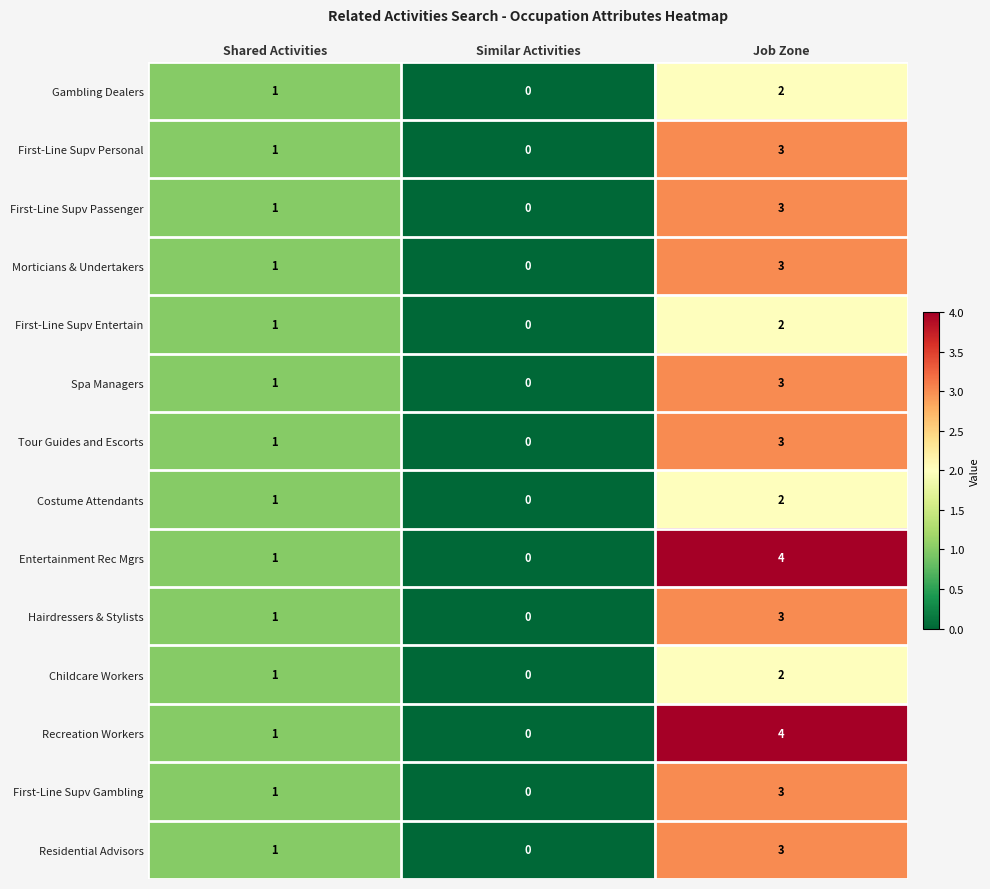

How many series are shown in this chart?

14